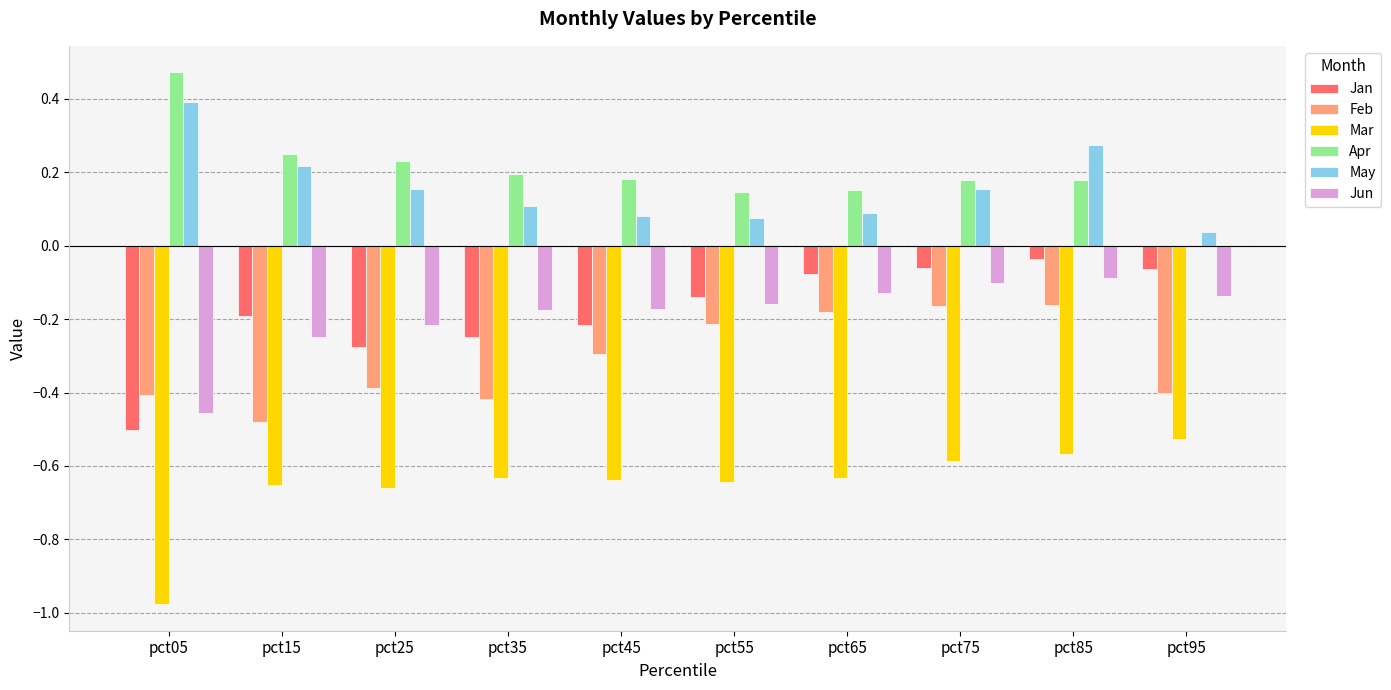

True or false: Feb has a value of -0.2 at pct55.

True